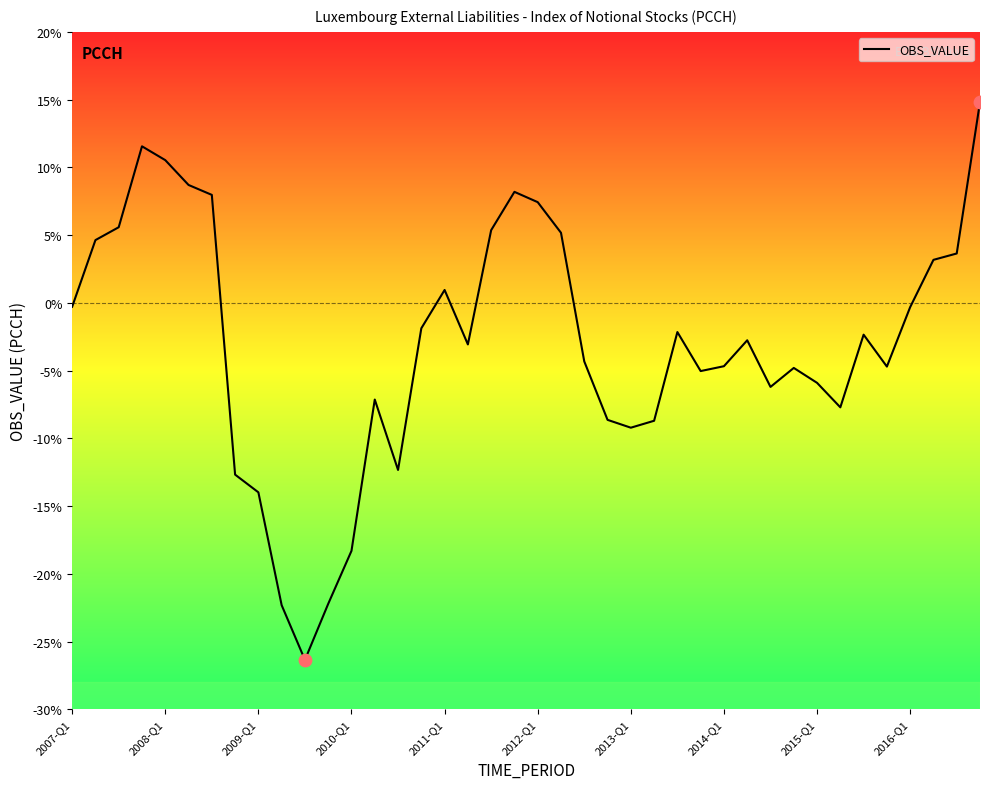

What is the smallest value displayed?

-26.4